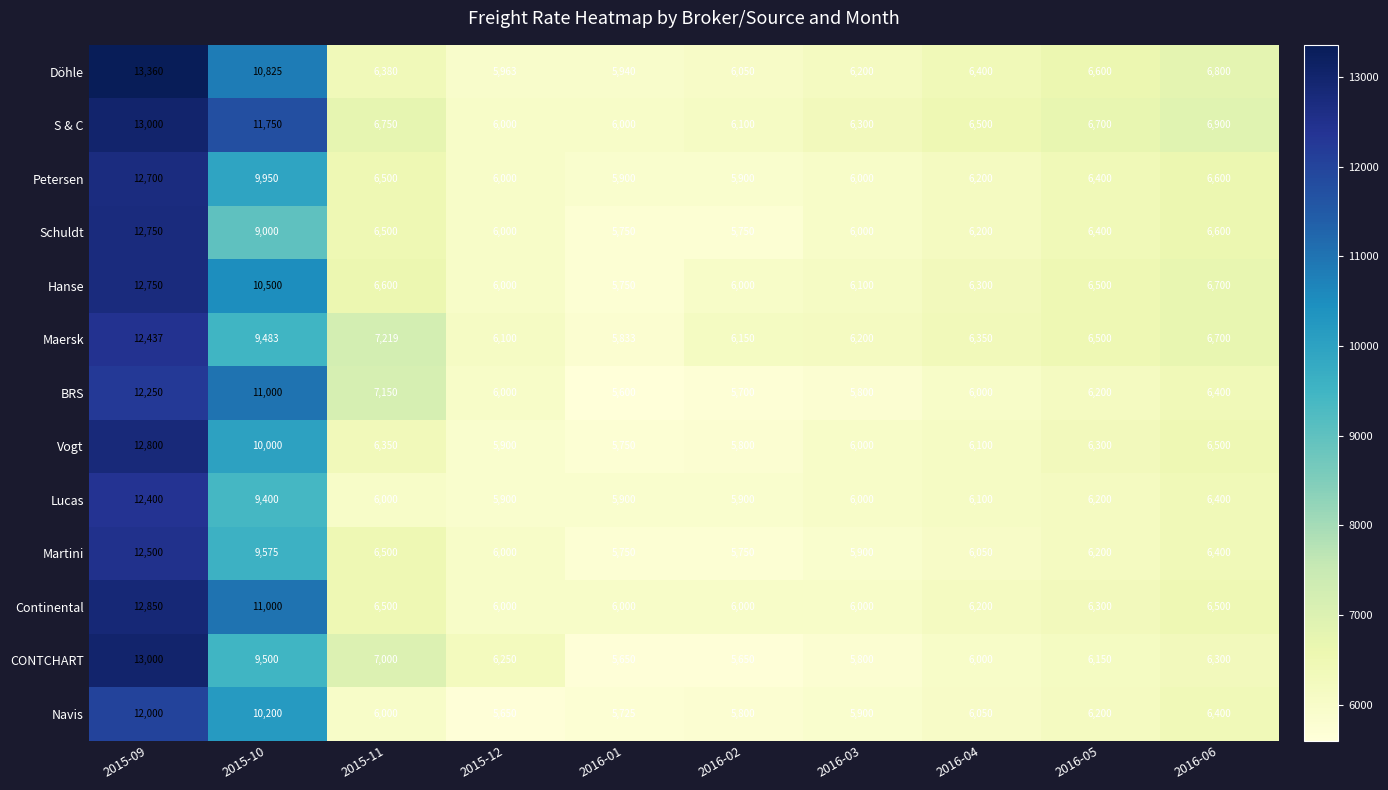

Count the number of data series in this chart.

13